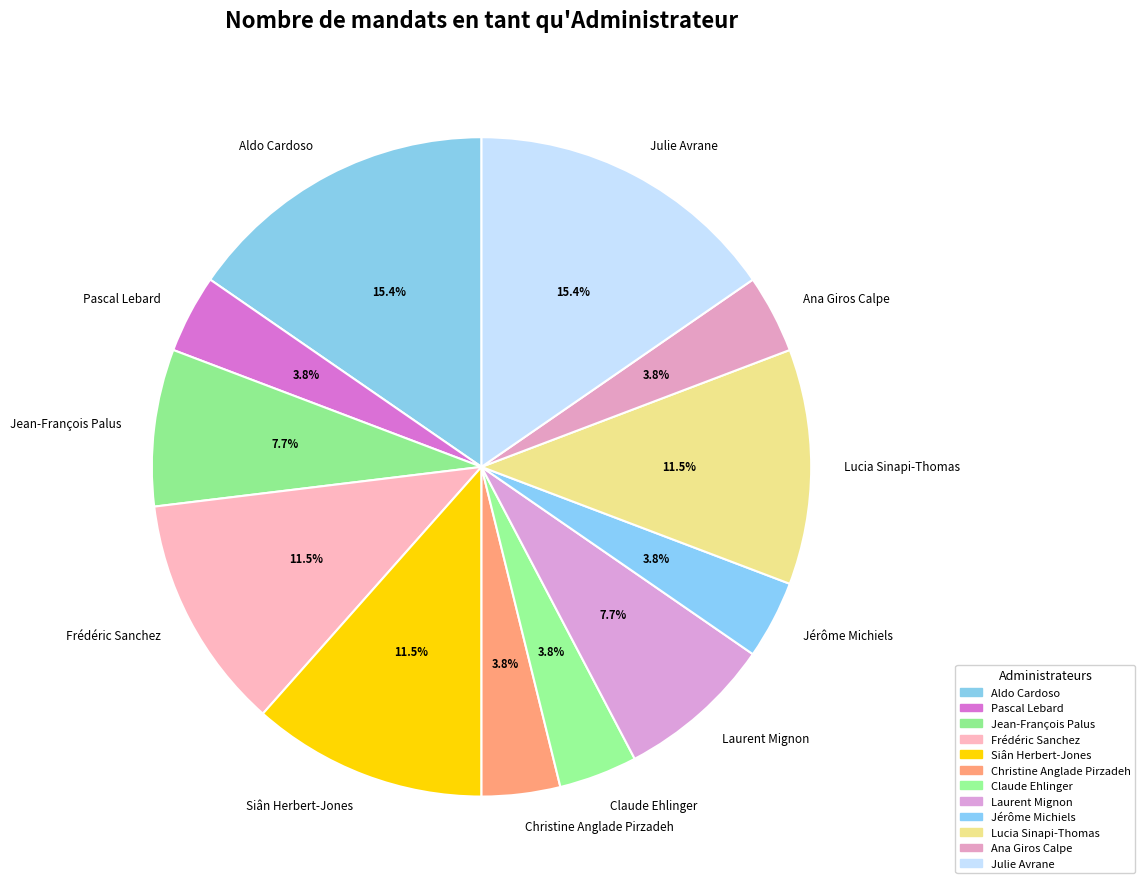

To the nearest percent, what is the difference between the largest and smallest slice percentages?

12%